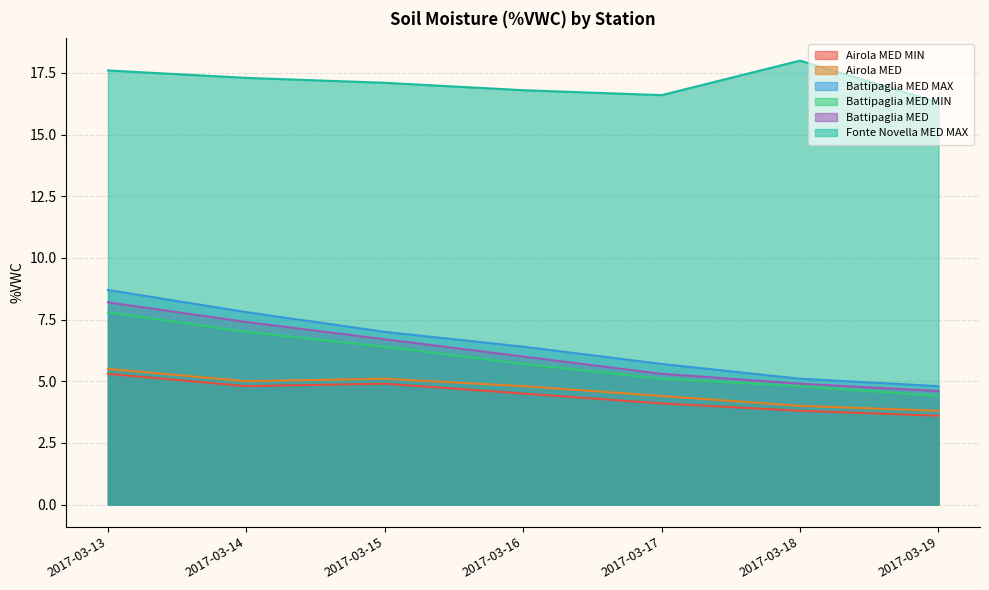

What is the value of the Battipaglia MED MAX point at the 3rd from the left?

7.0